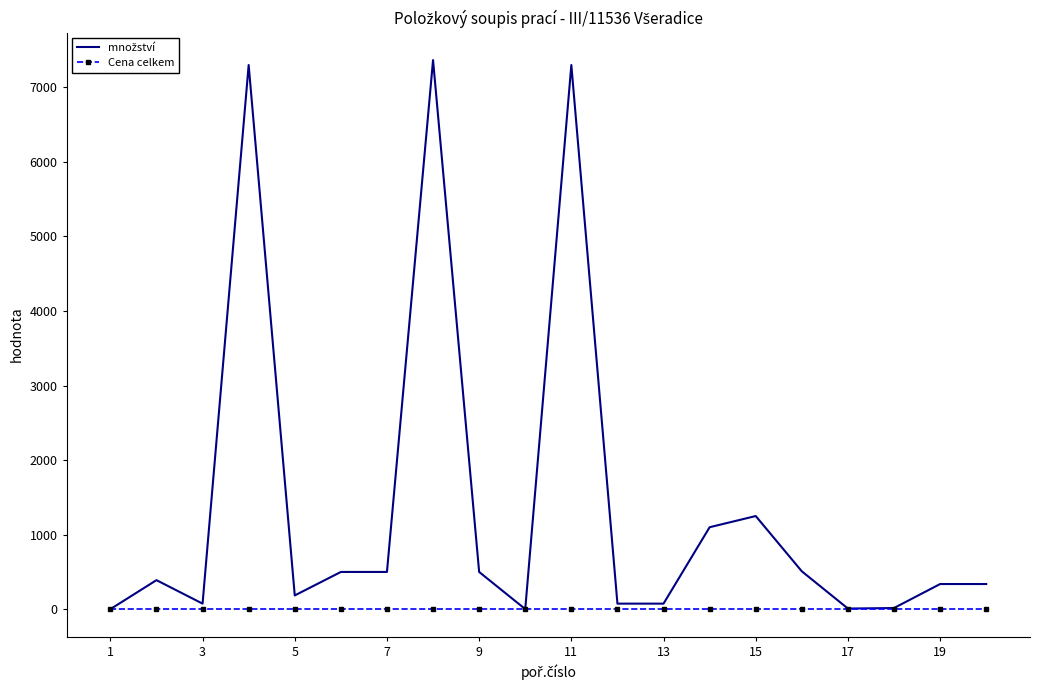

What is the greatest value displayed?

7366.0